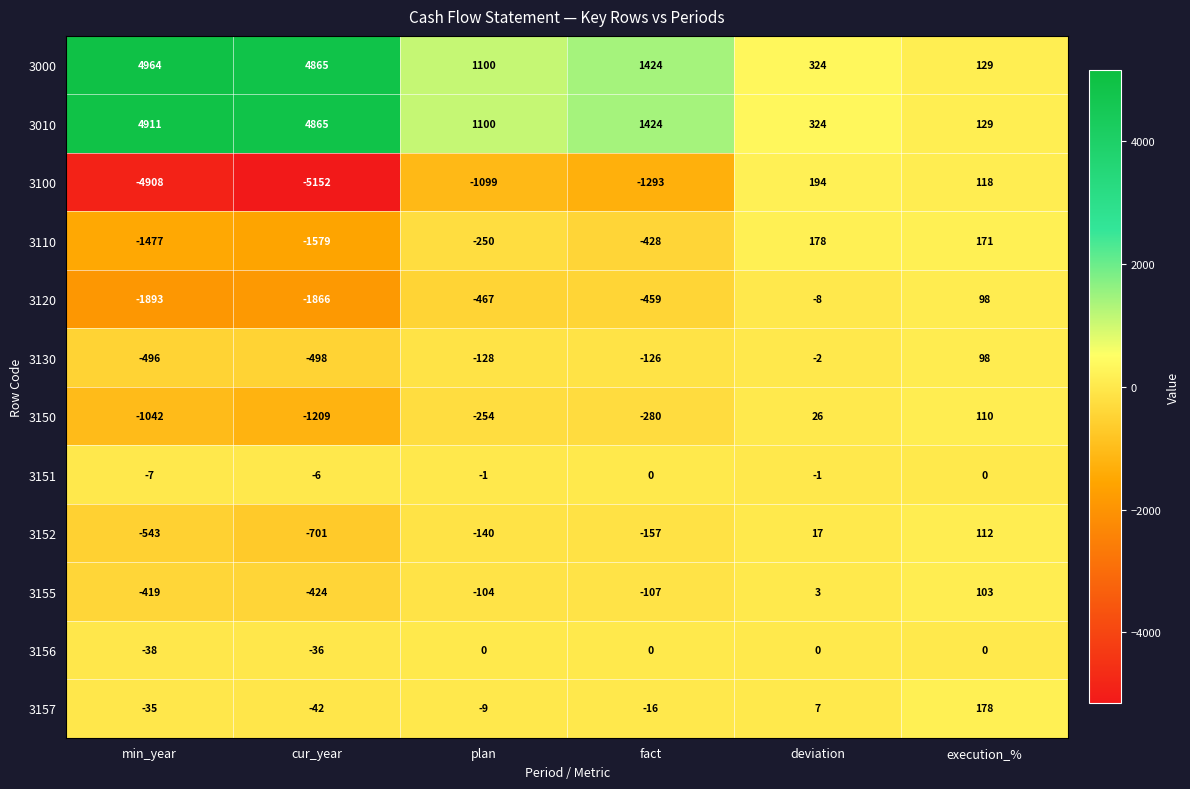

What is the spread (max minus min) of values at plan?

2199